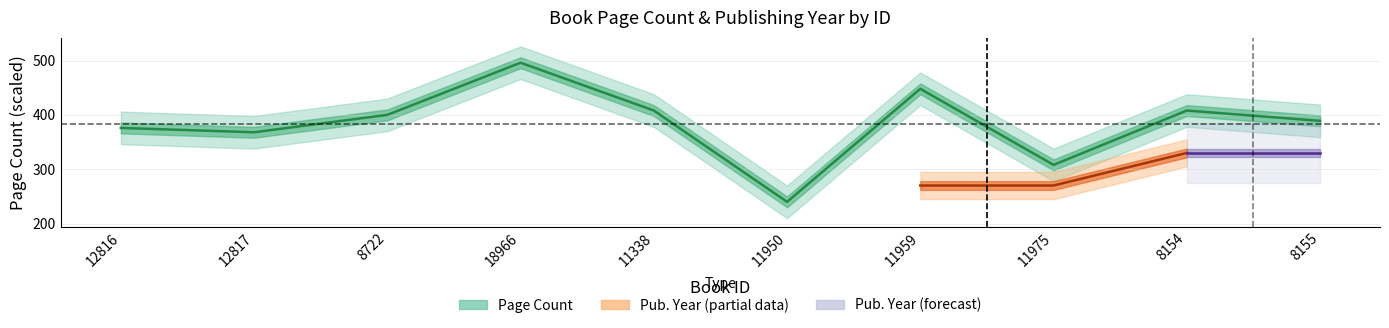

Approximately how many times larger is the value at 8722 compared to 8155?

1.0